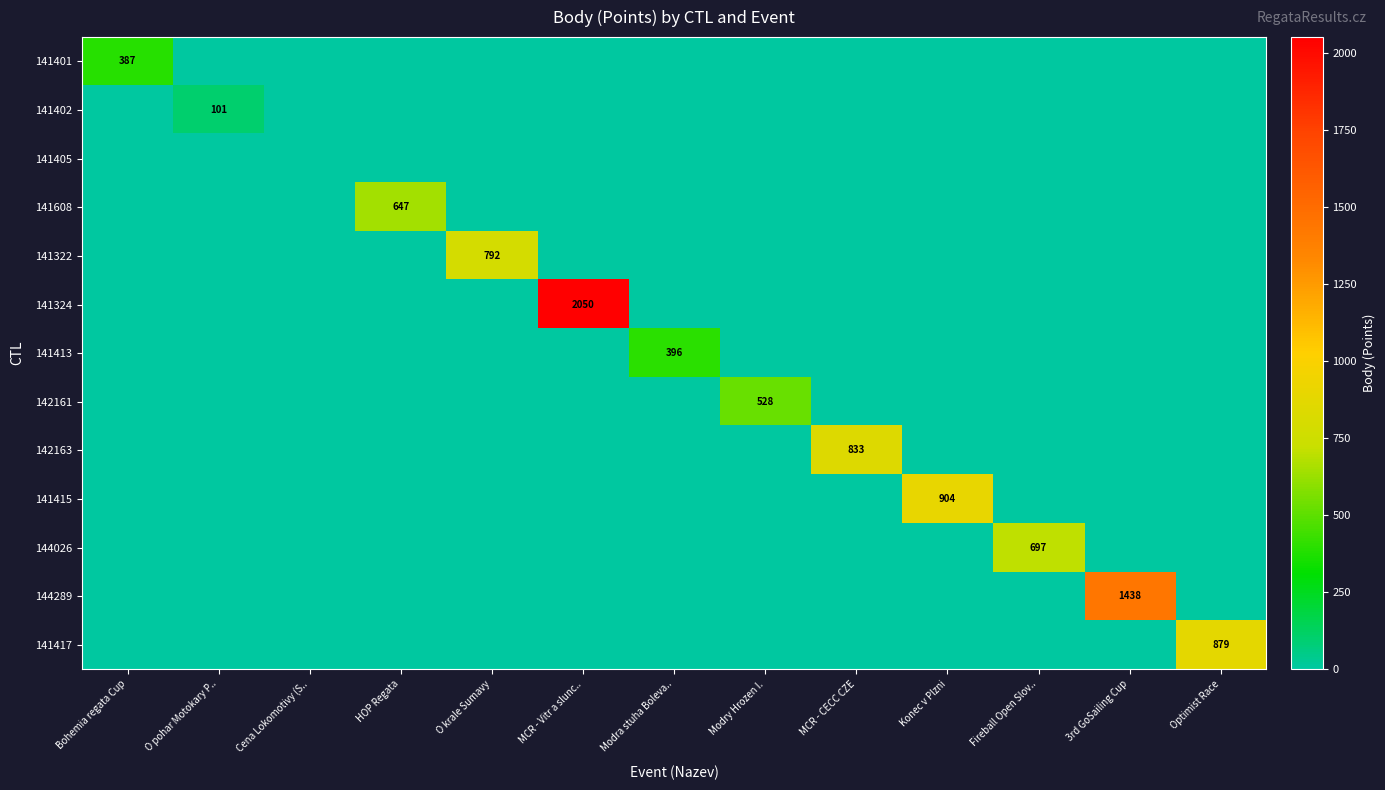

Which category has the lowest value across all series?

O pohar Motokary P..